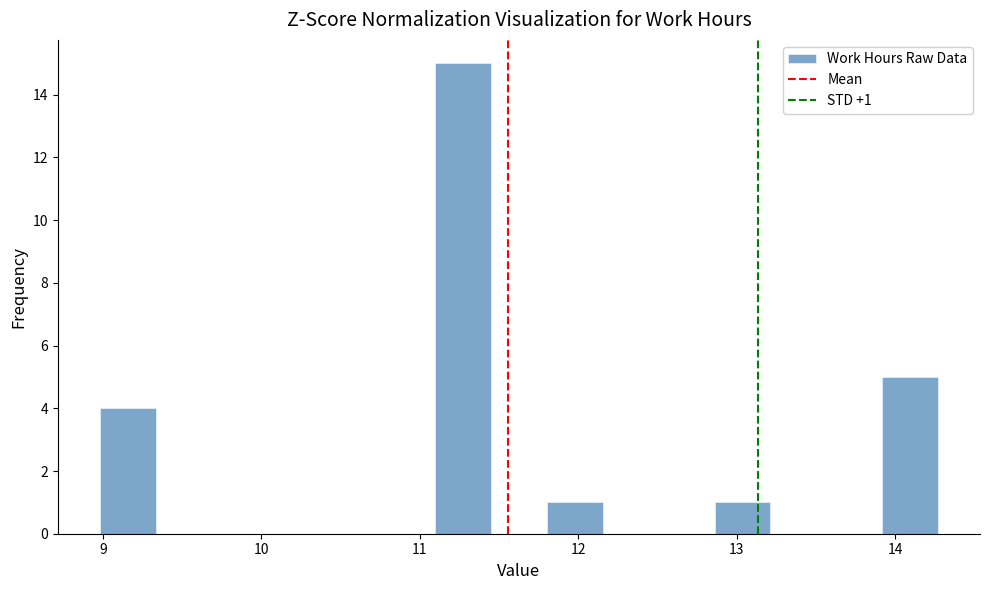

Around what value on the x-axis is the tallest bar? Give the approximate position of its centre, as read against the axis.

11.3